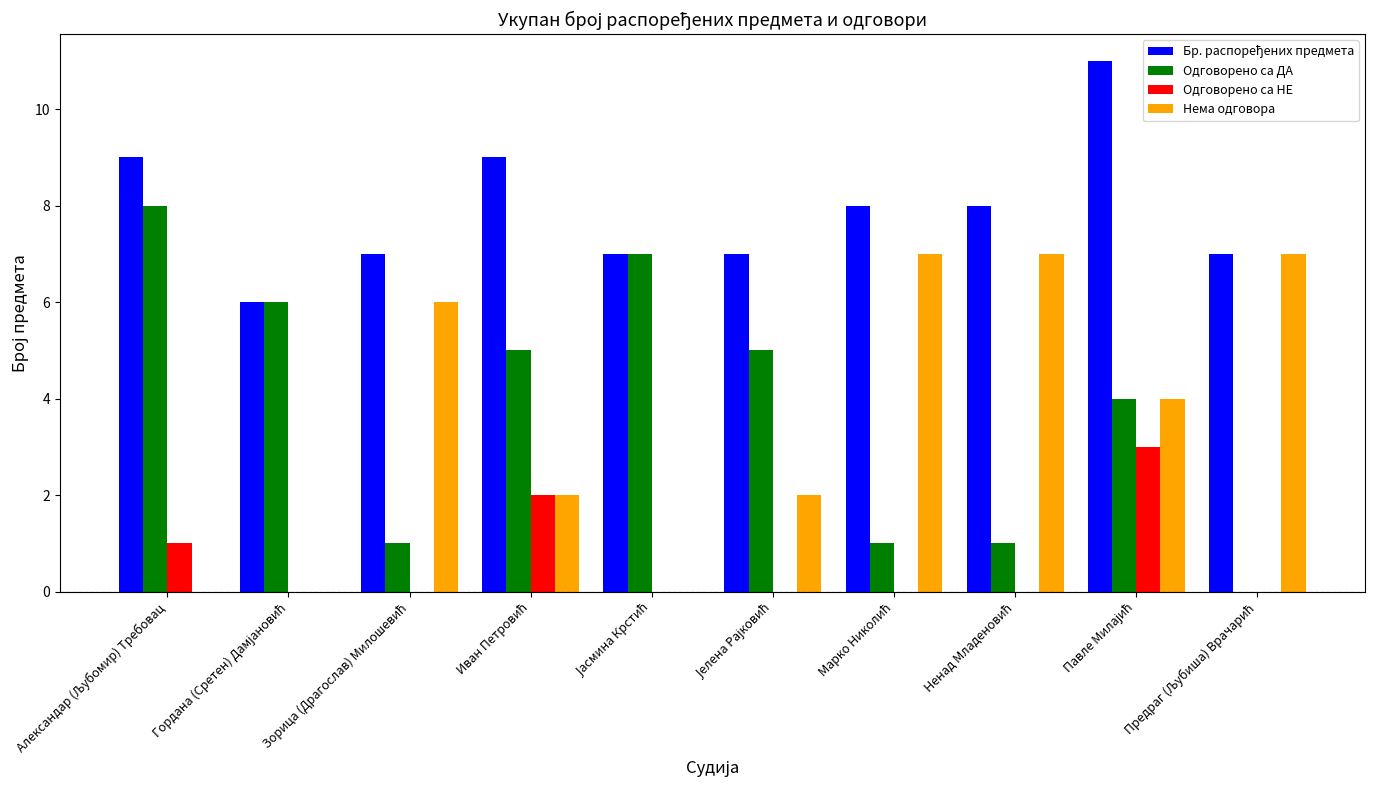

What is the maximum value shown in the chart?

11